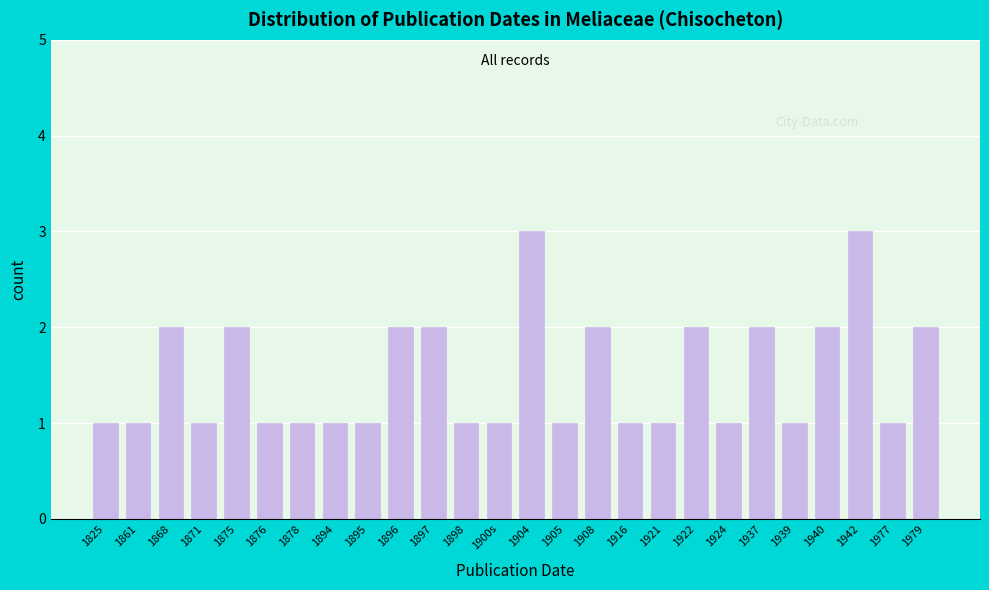

Reading right to left, list all the values displayed in this chart.

1979=2	1977=1	1942=3	1940=2	1939=1	1937=2	1924=1	1922=2	1921=1	1916=1	1908=2	1905=1	1904=3	1900s=1	1898=1	1897=2	1896=2	1895=1	1894=1	1878=1	1876=1	1875=2	1871=1	1868=2	1861=1	1825=1